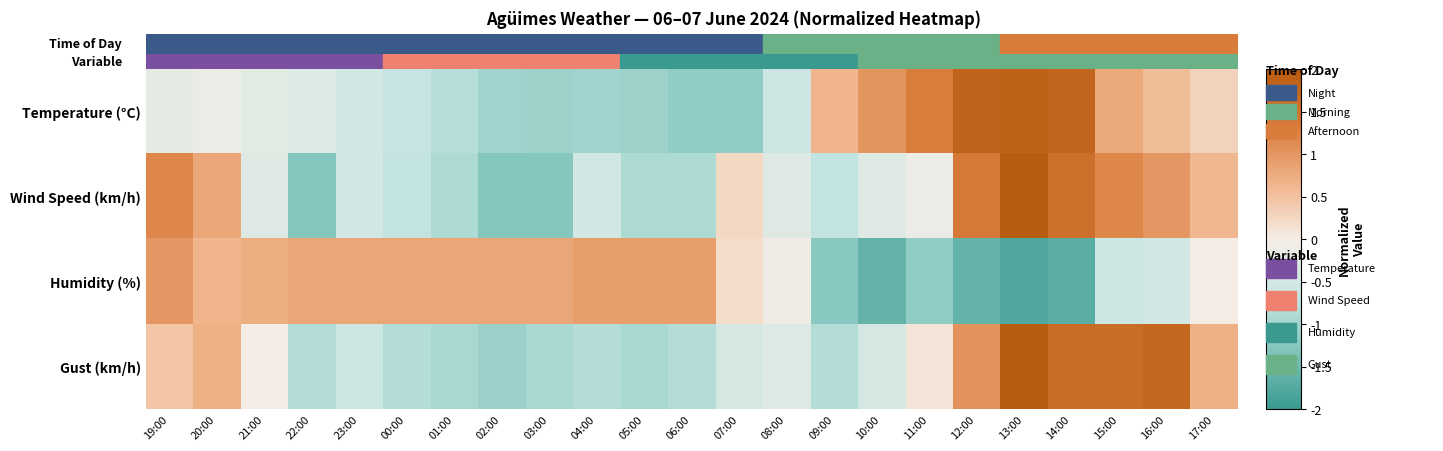

What is the spread (max minus min) of values at 03:00?

2.1